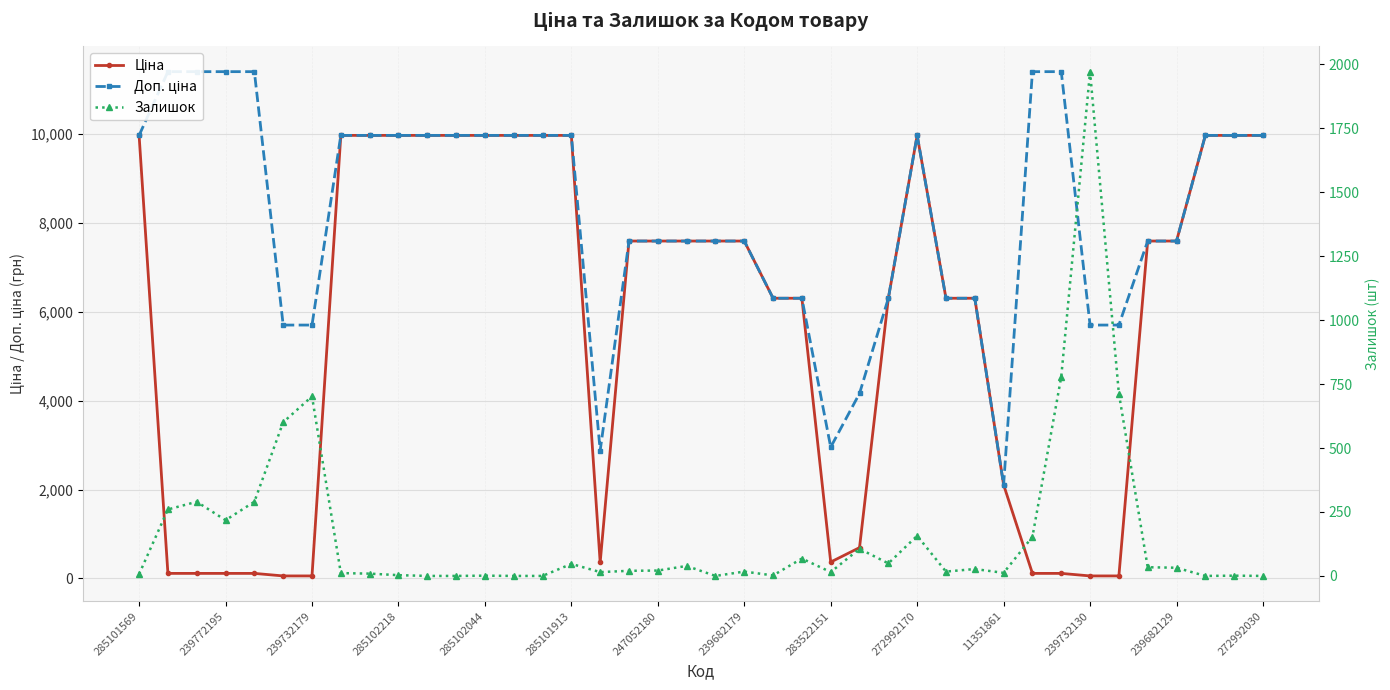

Where is the first local minimum for Залишок?

239772195